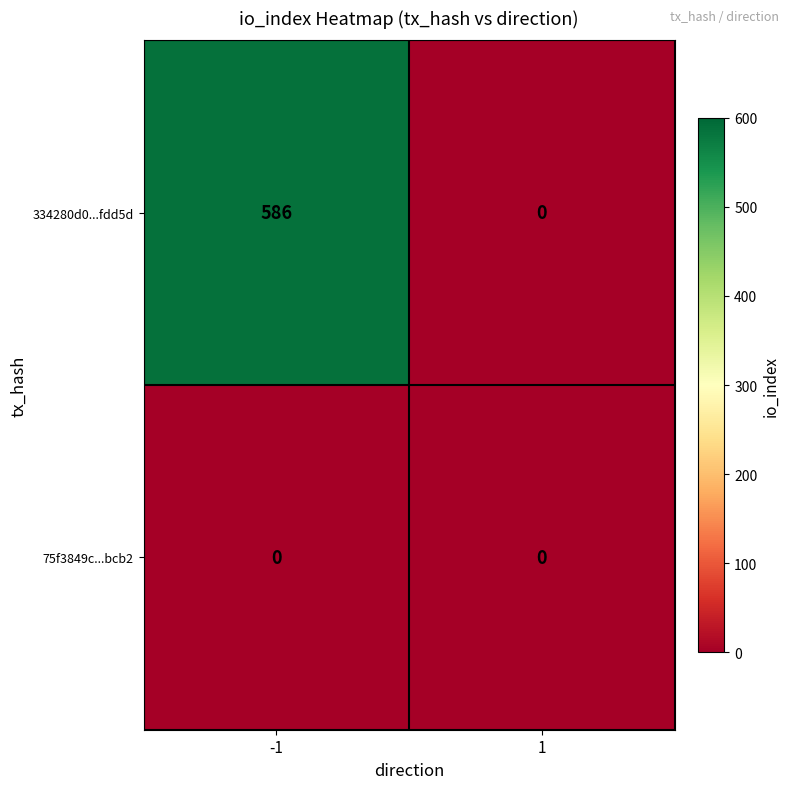

Reading left to right, transcribe all the data shown in this chart.

334280d0...fdd5d: 586	0
75f3849c...bcb2: 0	0